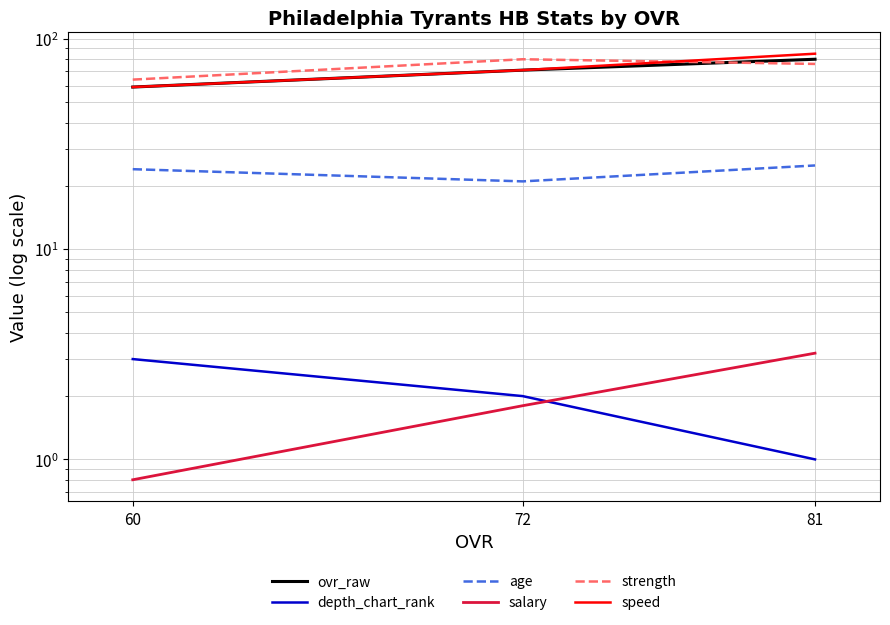

What are all the series names shown in the legend?

ovr_raw, depth_chart_rank, age, salary, strength, speed